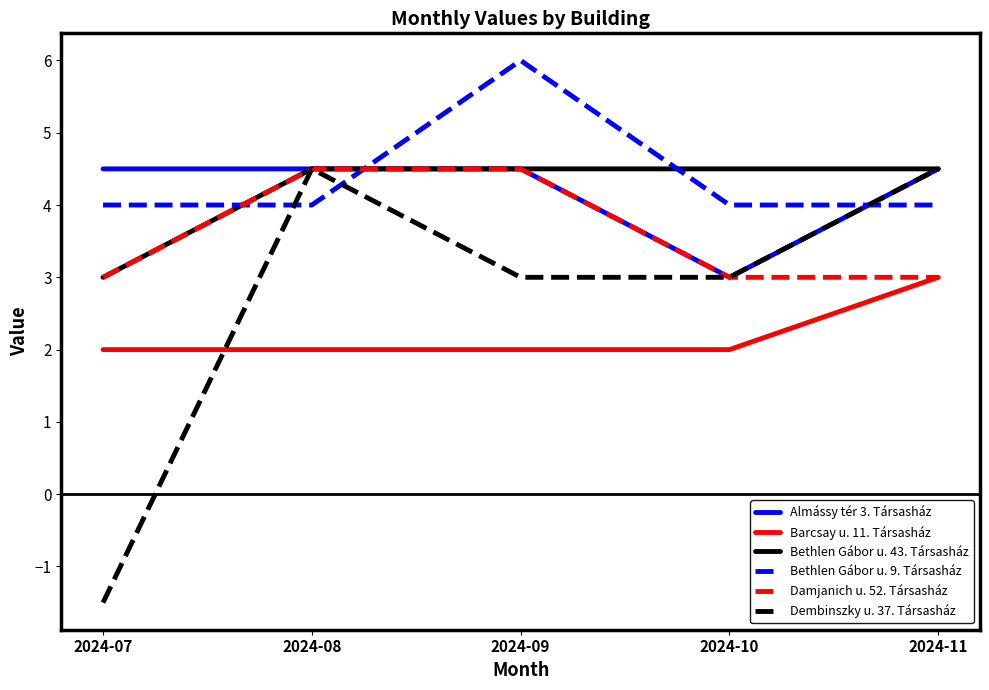

How many Damjanich u. 52. Társasház values are between 3 and 4?

3